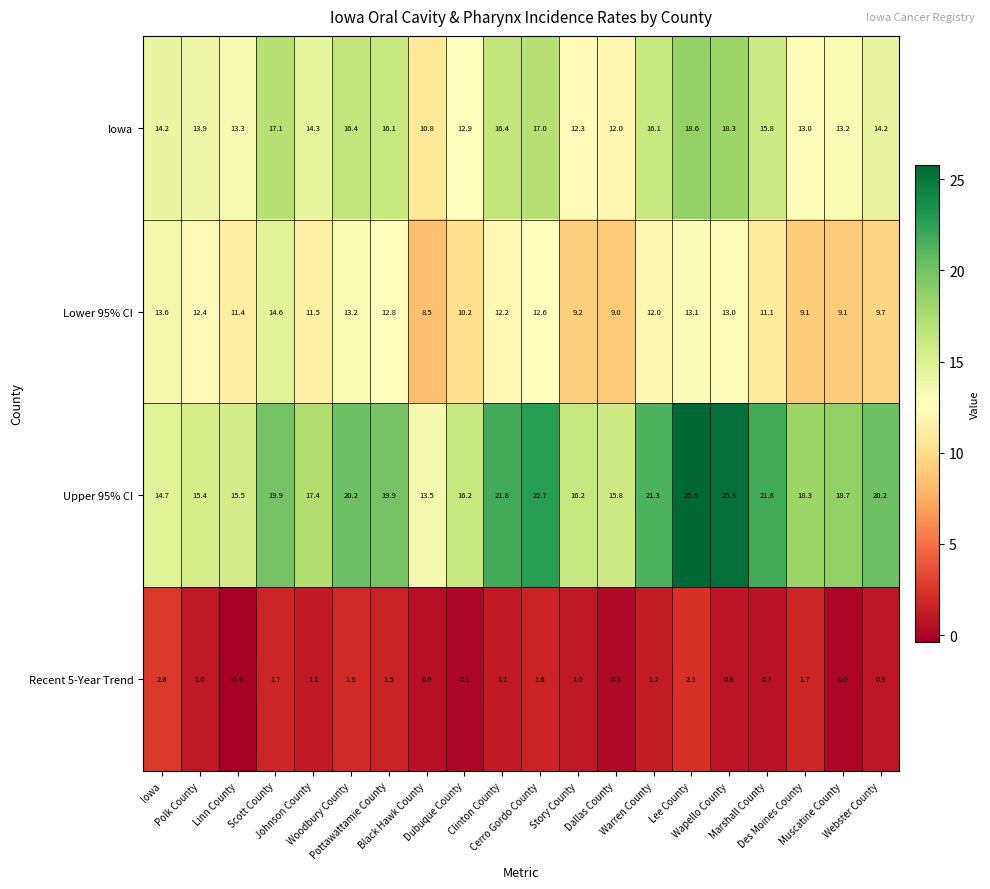

What is the difference between the second highest and second lowest values in the Recent 5-Year Trend series?

2.3